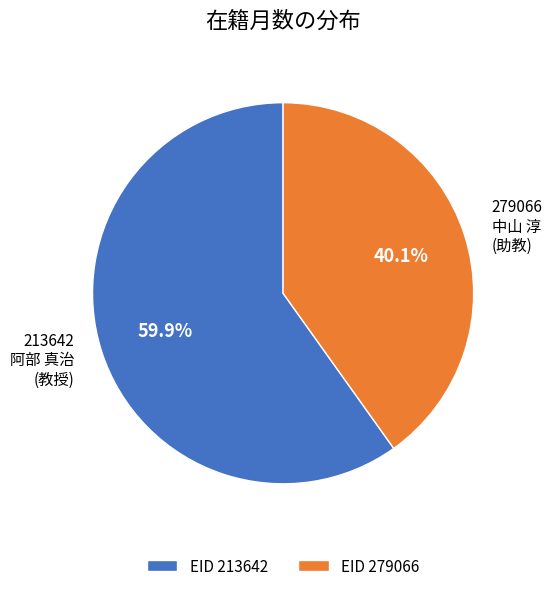

What is the largest slice in the pie chart?

213642